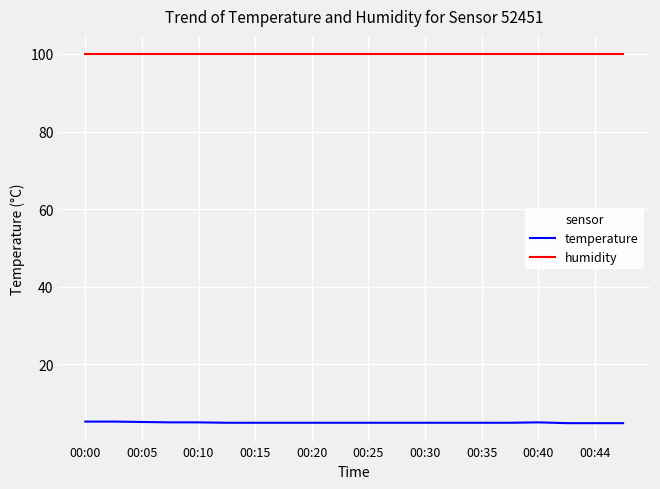

What is the sum of all temperature values?

98.8